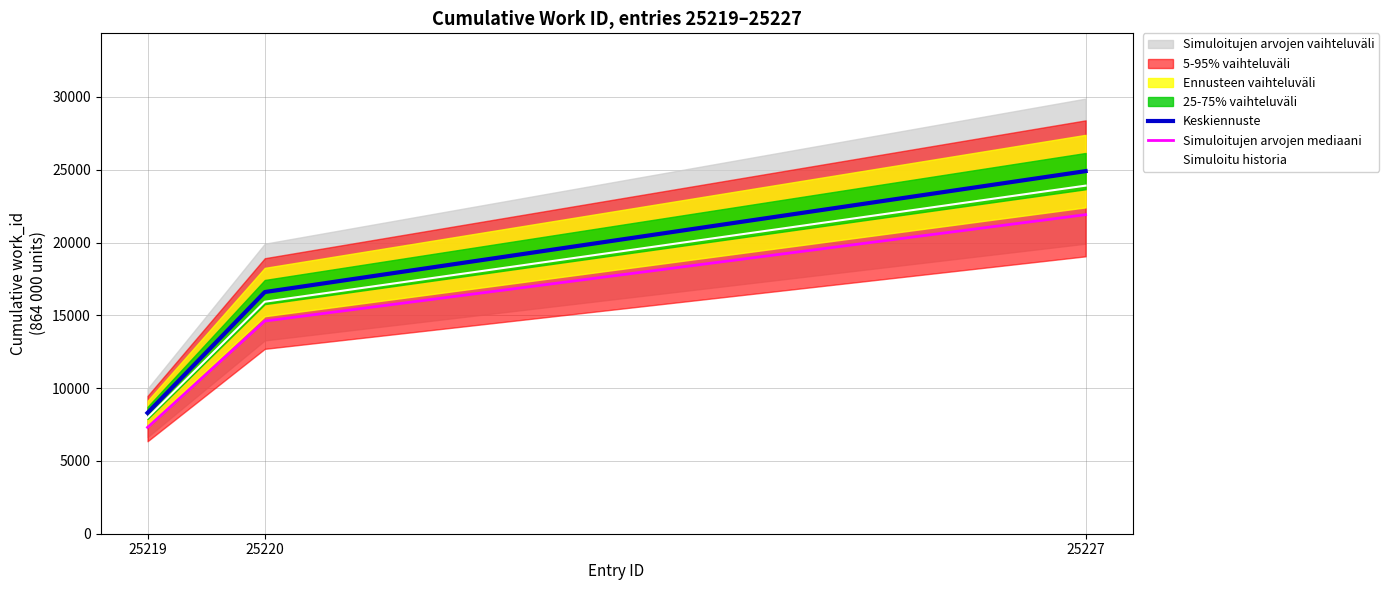

Reading left to right, what are all the values shown in this chart?

Keskiennuste: 25219=8299.0	25220=16598.0	25227=24903.0
Simuloitujen arvojen mediaani: 25219=7303.1	25220=14606.2	25227=21914.6
Simuloitu historia: 25219=7967.0	25220=15934.1	25227=23906.9